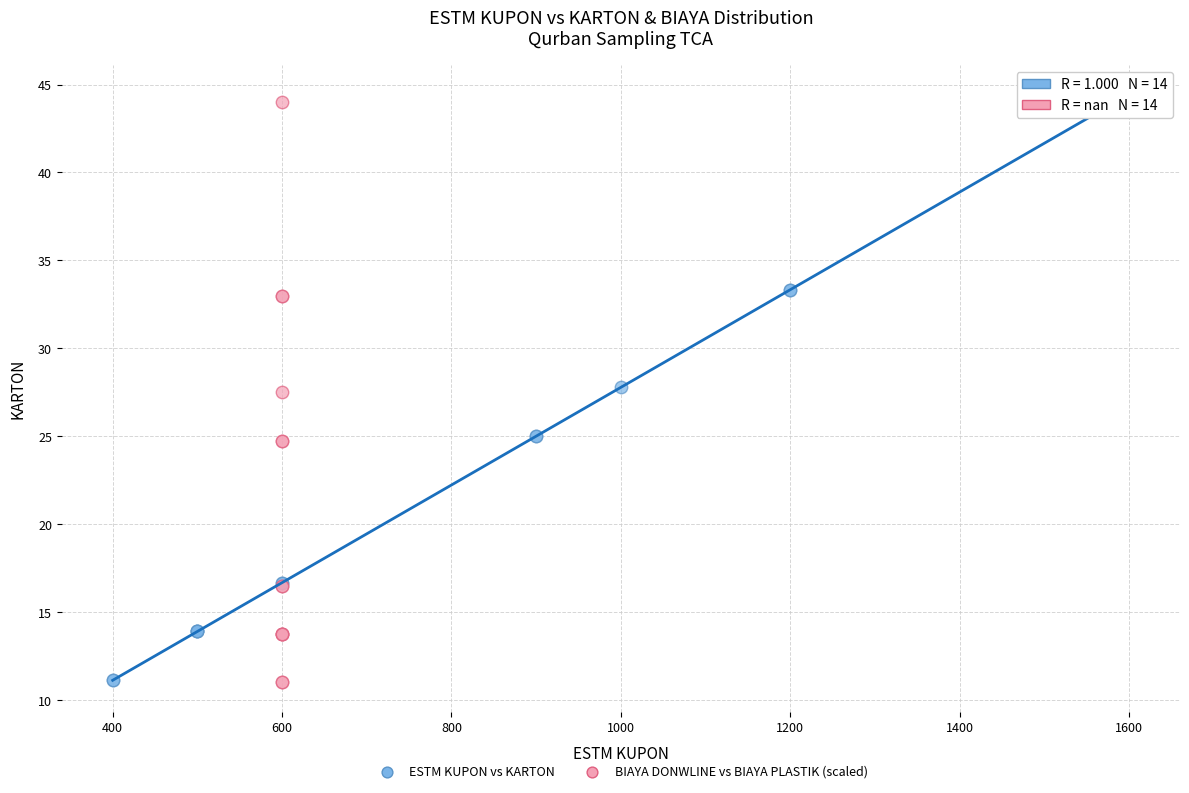

Which series has the widest spread of Y values?

ESTM KUPON vs KARTON